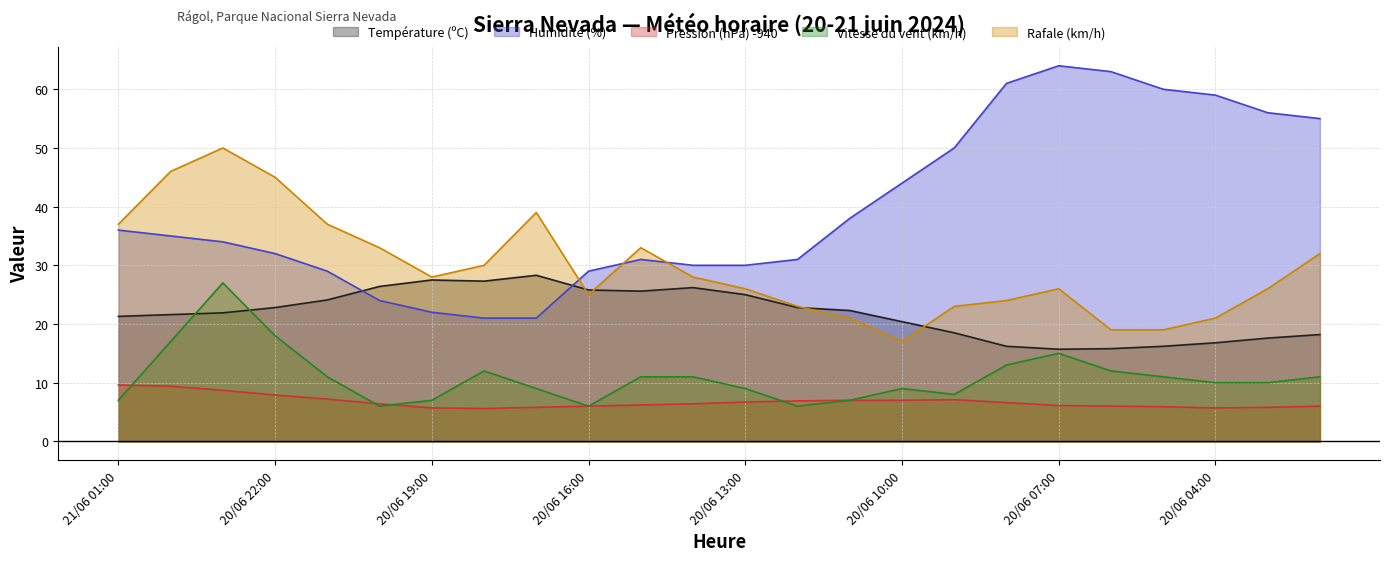

Rank the categories by Pression (hPa) -940 value from highest to lowest.

21/06 01:00, 21/06 00:00, 20/06 23:00, 20/06 22:00, 20/06 21:00, 20/06 09:00, 20/06 11:00, 20/06 10:00, 20/06 12:00, 20/06 13:00, 20/06 08:00, 20/06 20:00, 20/06 14:00, 20/06 15:00, 20/06 07:00, 20/06 16:00, 20/06 06:00, 20/06 02:00, 20/06 05:00, 20/06 17:00, 20/06 03:00, 20/06 19:00, 20/06 04:00, 20/06 18:00